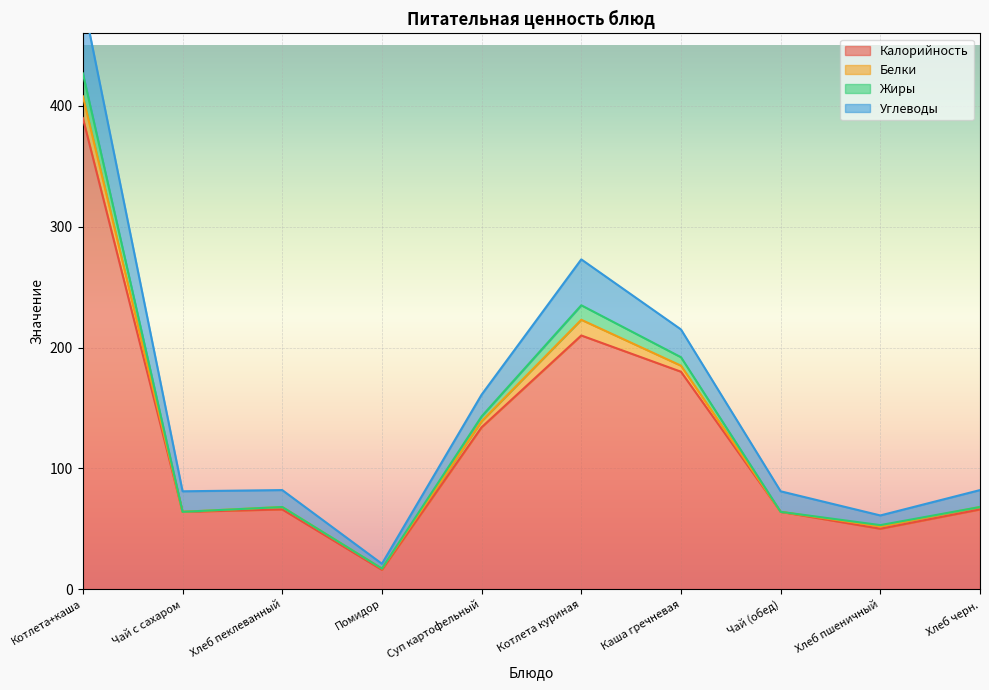

What is the sum of the Жиры values at Хлеб пеклеванный and Суп картофельный?

211